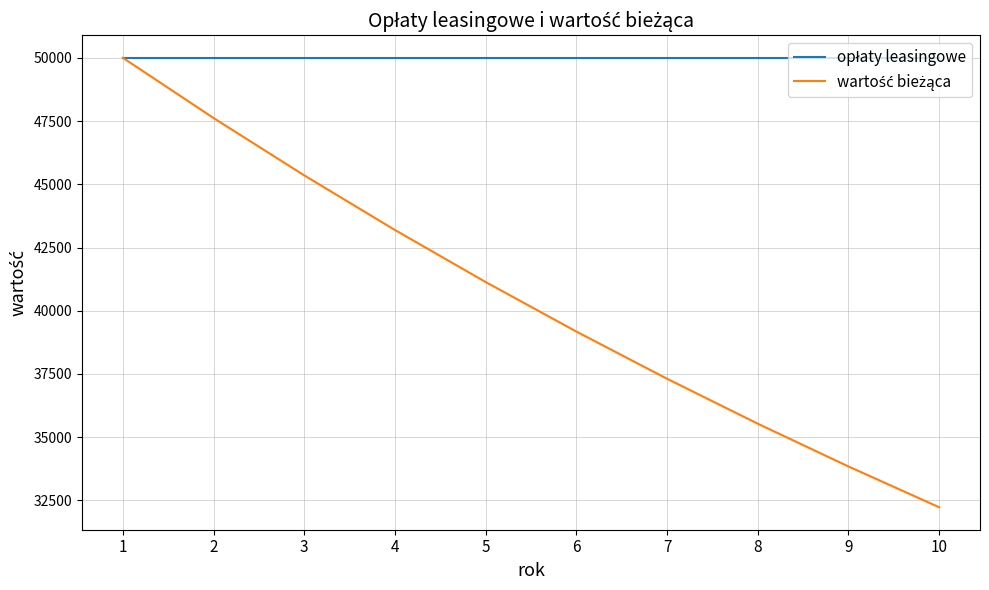

Does the chart display data point markers on the line(s)?

No